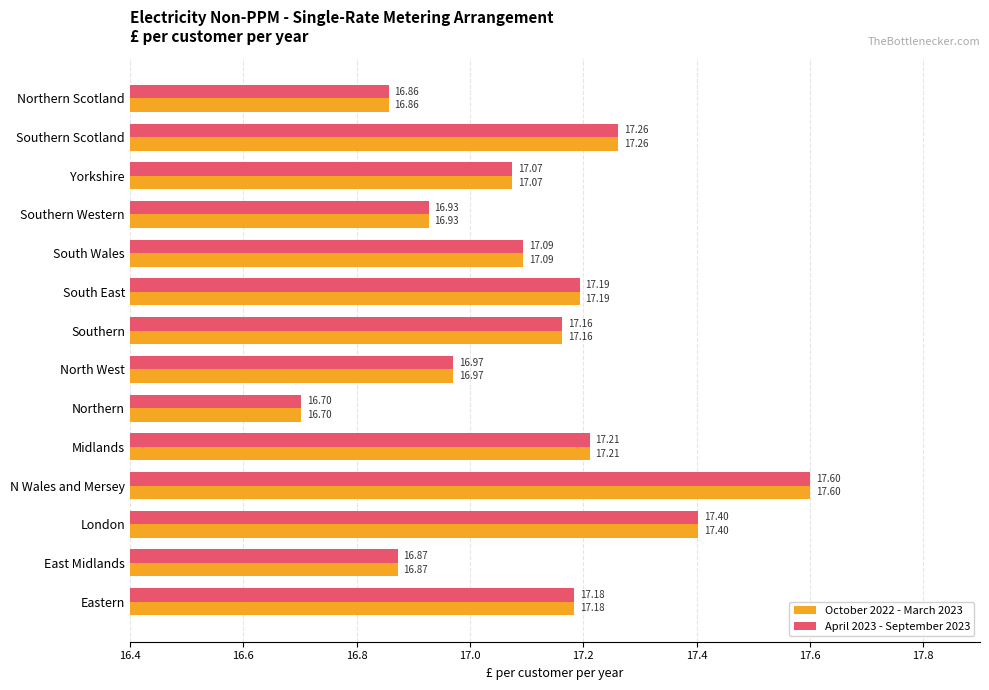

What are all the series names shown in the legend?

October 2022 - March 2023, April 2023 - September 2023